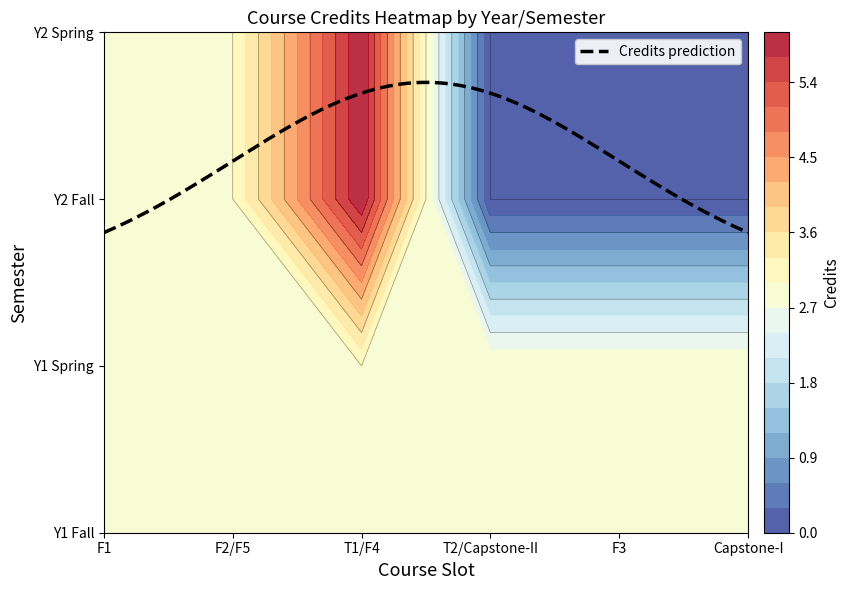

What is the minimum value for Y1 Fall?

3